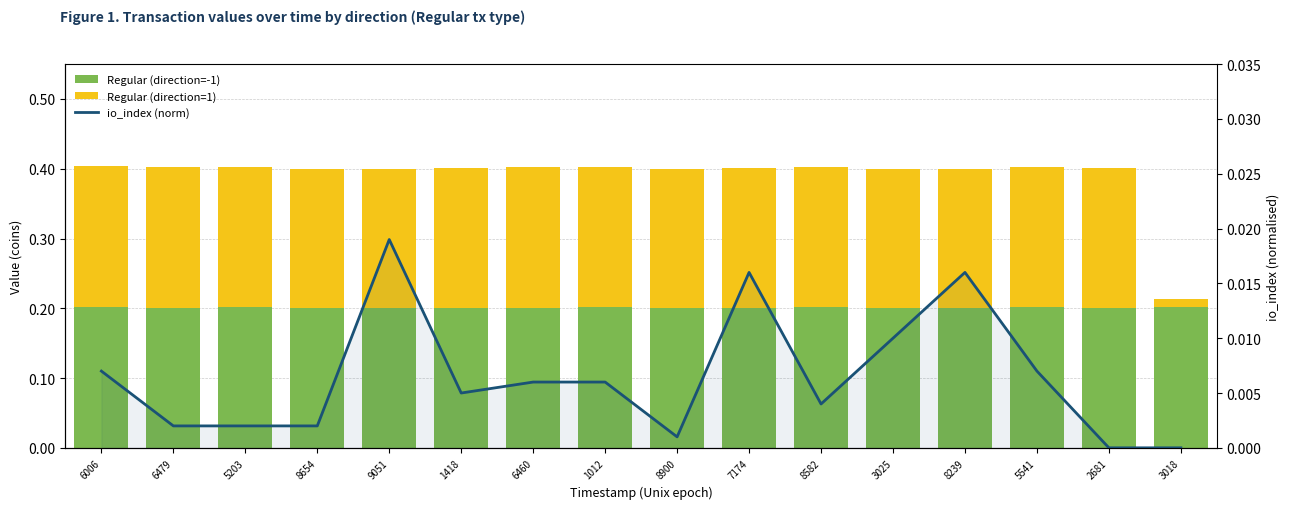

What is the sum of the Regular (direction=-1) values at 6460 and 7174?

0.4